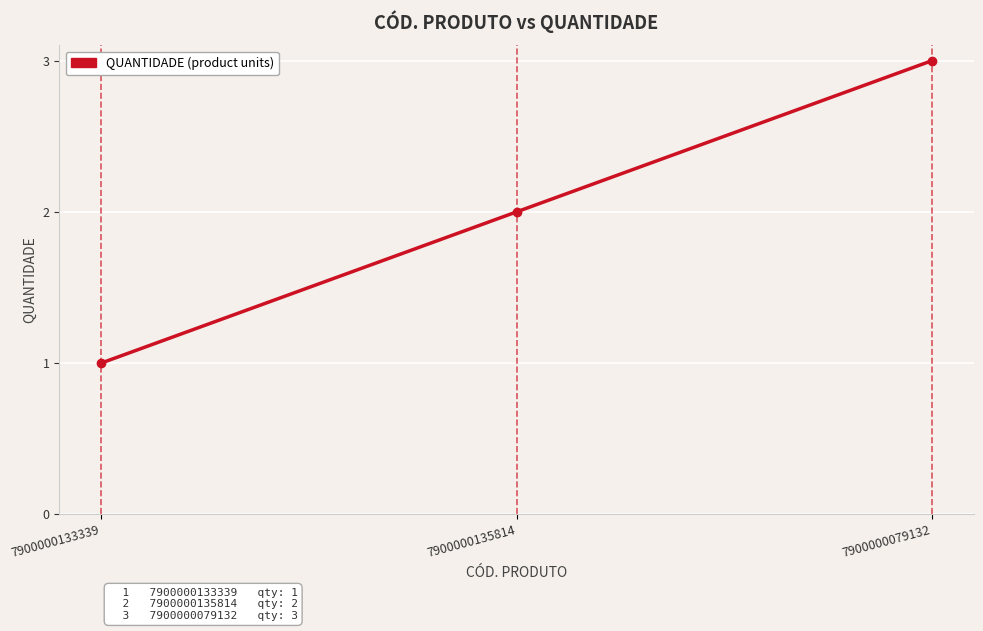

At which label is the value closest to 2?

7900000135814